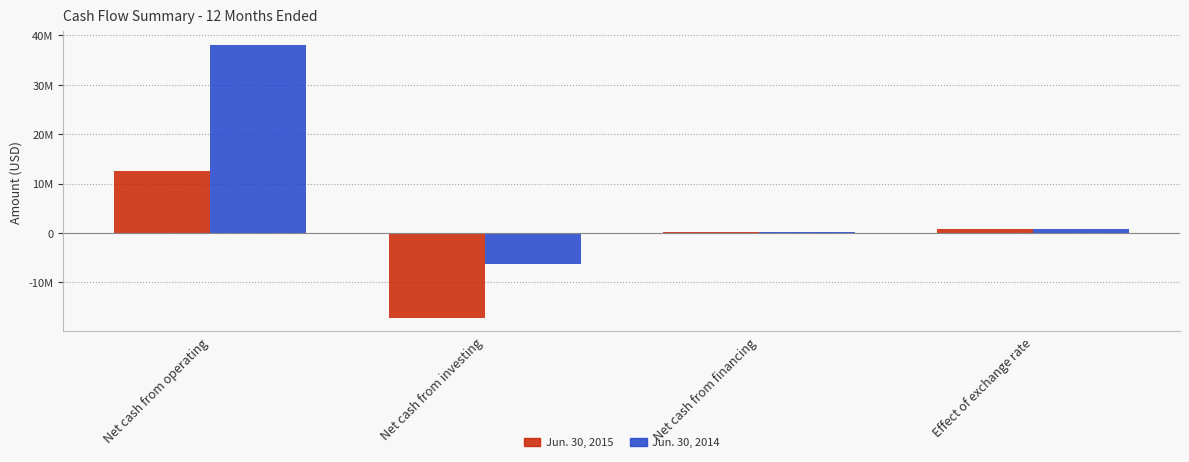

What are all the series names shown in the legend?

Jun. 30, 2015, Jun. 30, 2014